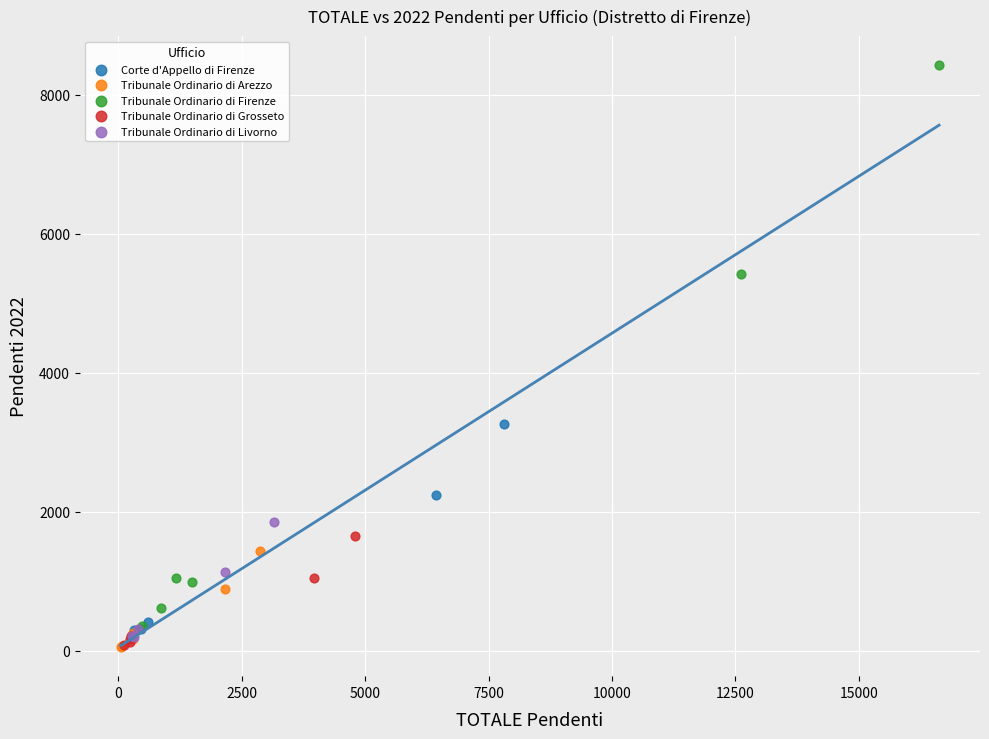

Which series reaches the maximum Y coordinate?

Tribunale Ordinario di Firenze